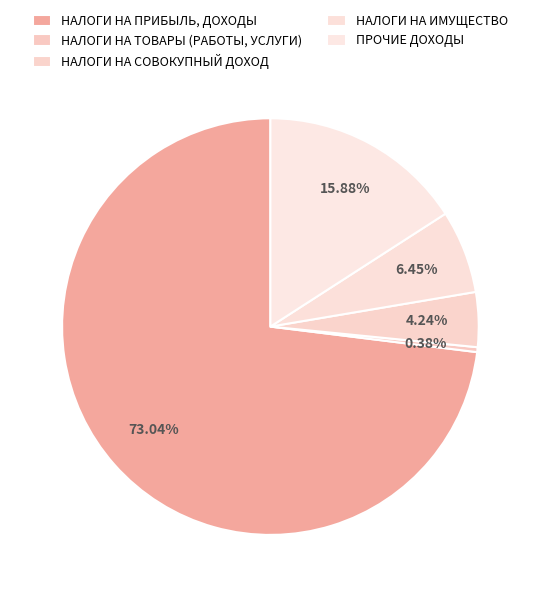

What portion of the pie excludes НАЛОГИ НА ИМУЩЕСТВО?

93.5%